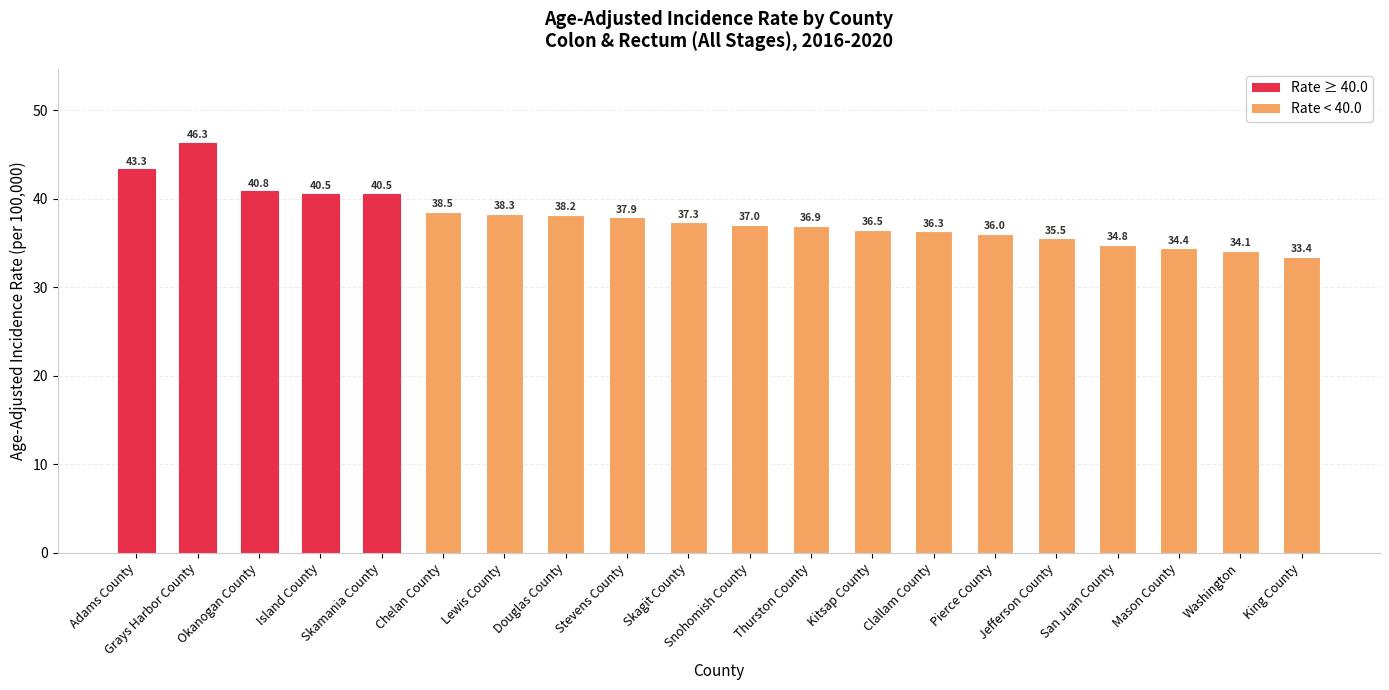

What position from the right is Jefferson County?

5